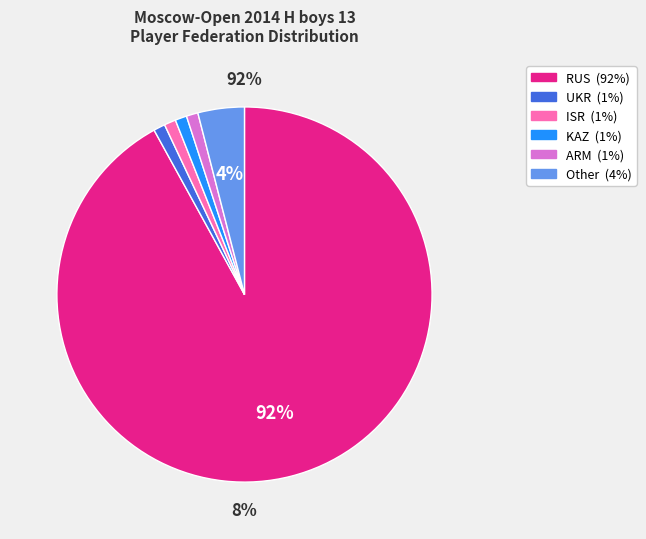

What percentage is the ISR slice, to the nearest percent?

1%